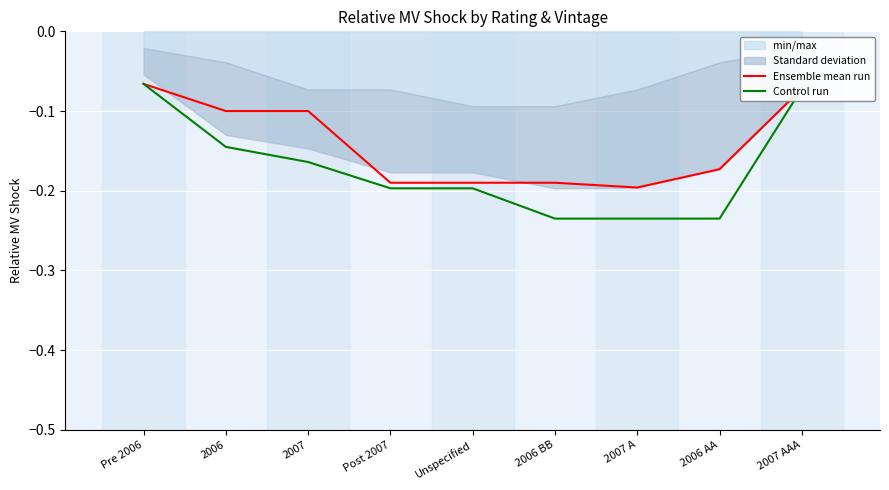

Which series changed the most between 2006 BB and 2007 A?

Ensemble mean run